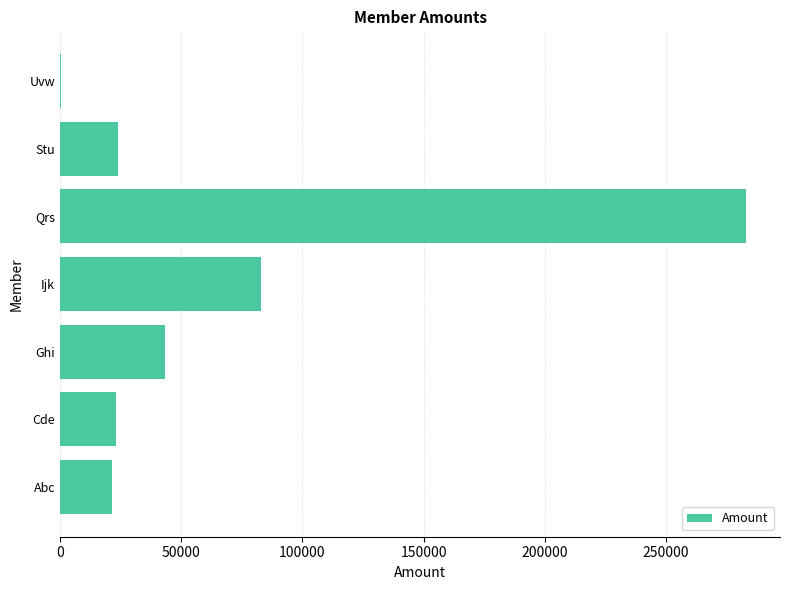

True or false: the data shows 23920 at Stu.

True